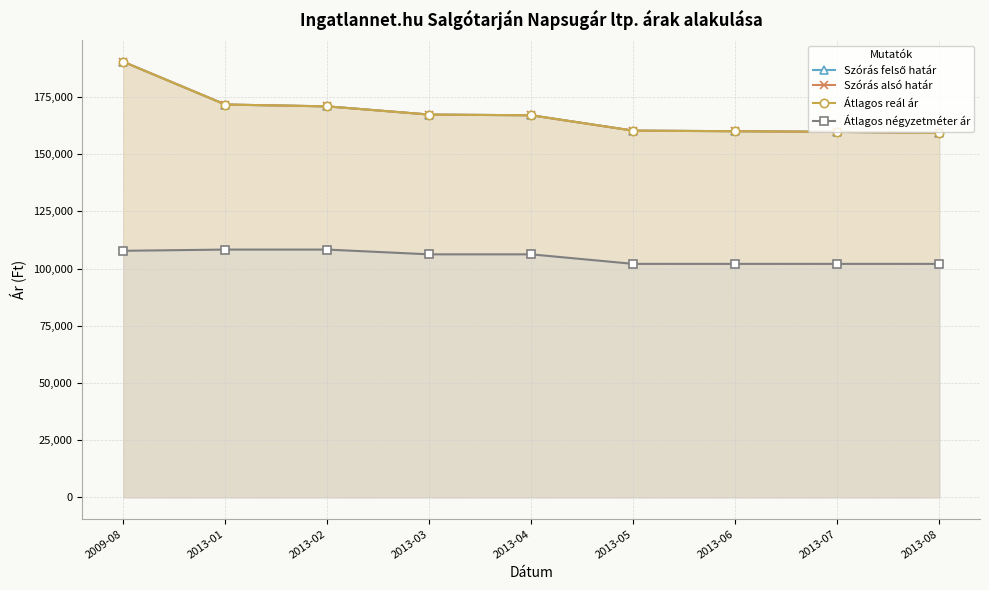

Rank the series by their maximum value, from lowest to highest.

Átlagos négyzetméter ár, Szórás felső határ, Szórás alsó határ, Átlagos reál ár